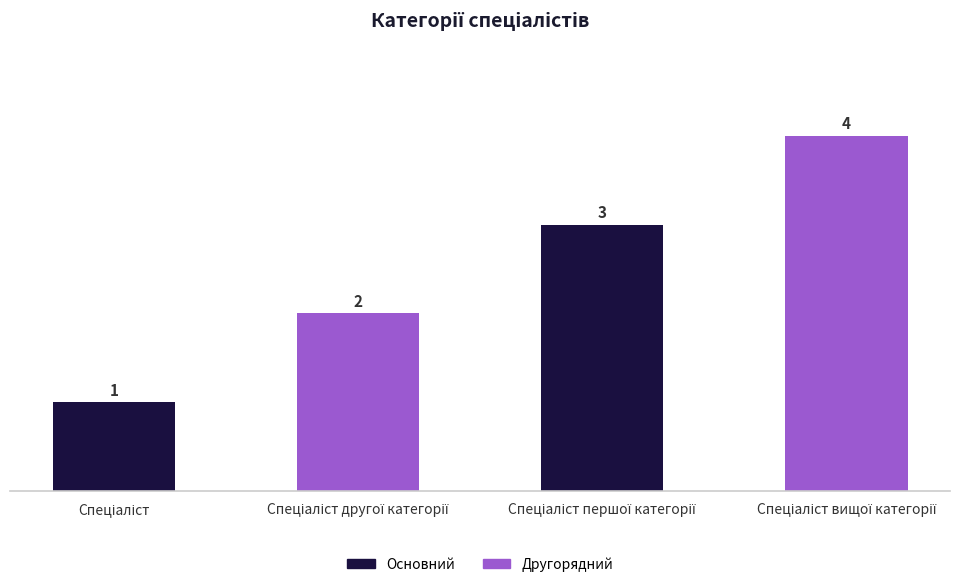

How many values are between 2 and 4?

3